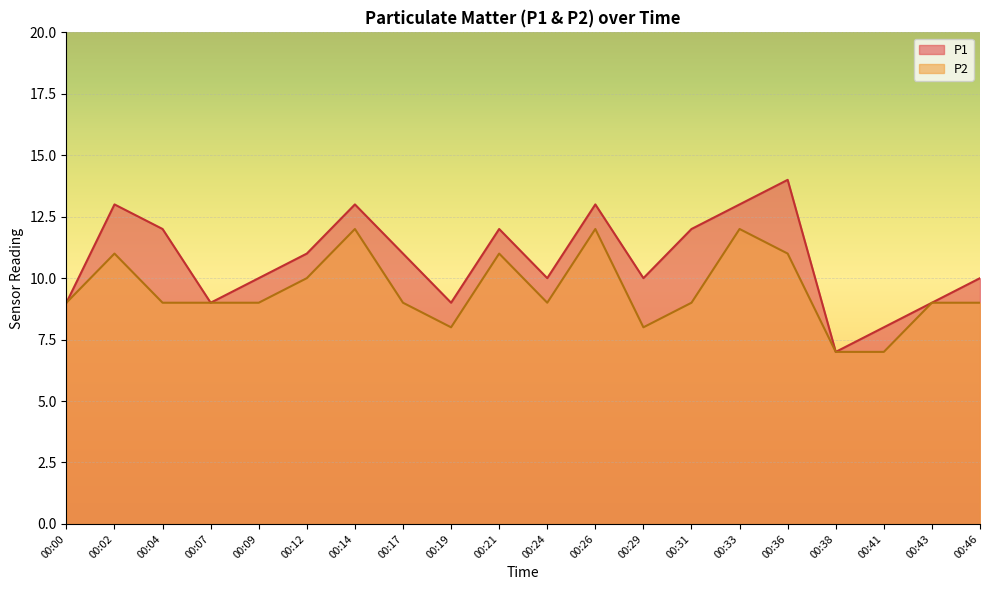

Rank the series by their average value, from highest to lowest.

P1, P2